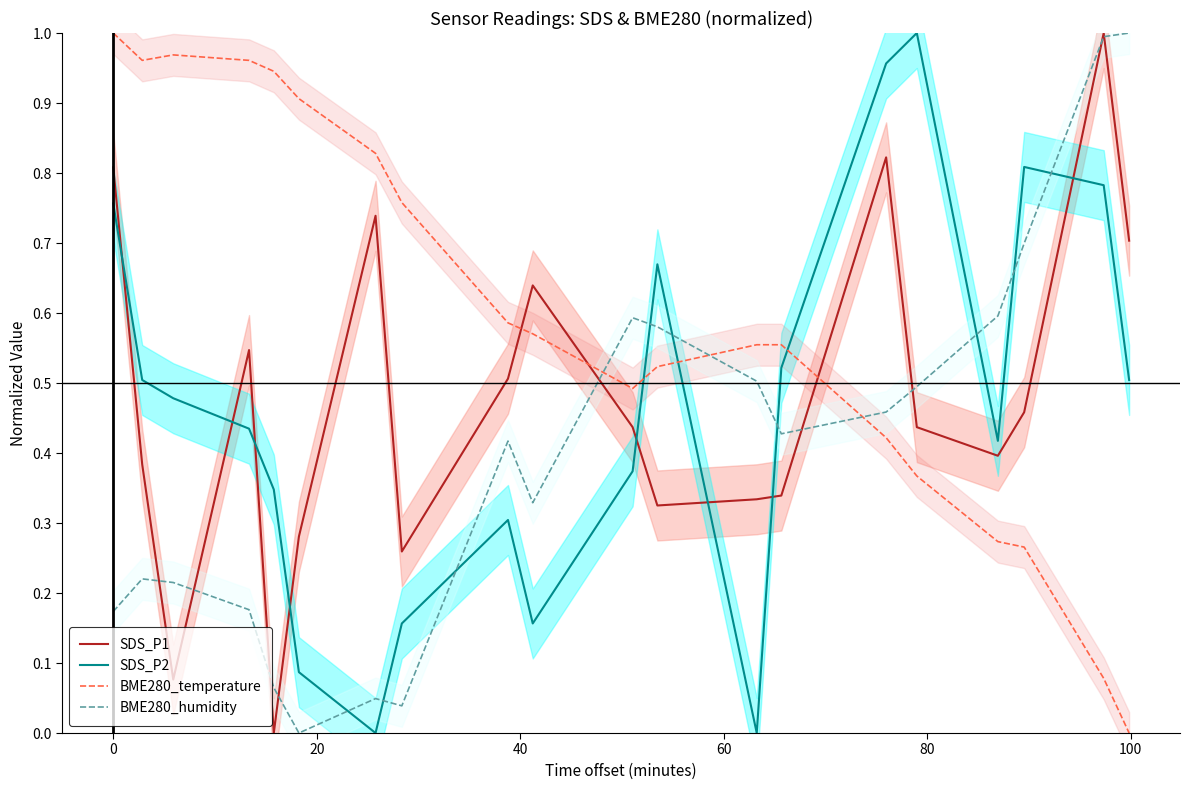

What is the sum of all SDS_P2 values?

9.3